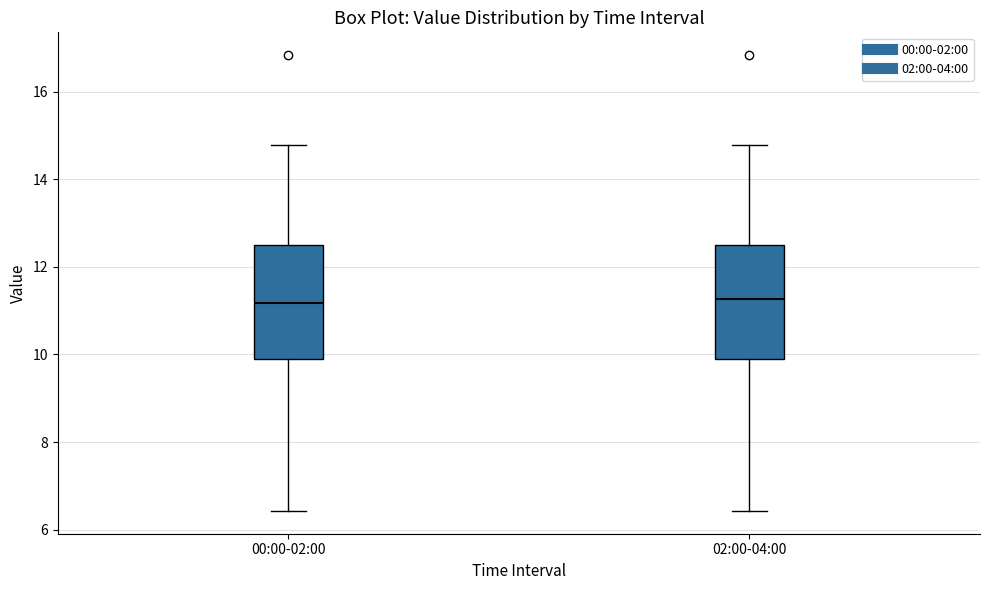

Reading left to right, transcribe this box plot: for each box, give where its median line is, the range the box spans, and where its two whiskers end, as read against the y-axis. The values are not printed on the chart, so give them approximately, as read against the axis.

00:00-02:00: median 11.2, box 9.8 to 12.6, whiskers 6.4 to 14.8
02:00-04:00: median 11.2, box 9.8 to 12.6, whiskers 6.4 to 14.8